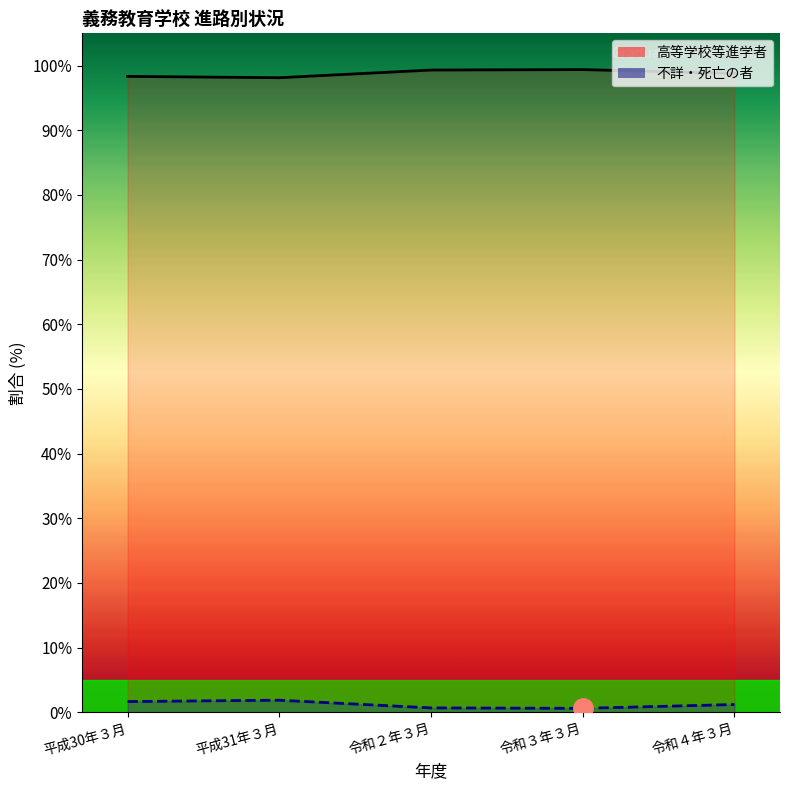

What value does the 高等学校等進学者_line series have at 令和４年３月?

98.8